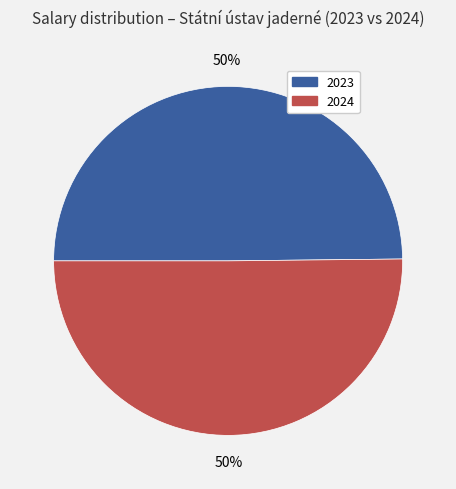

The 2023 slice represents 50% of the pie. True or false?

True